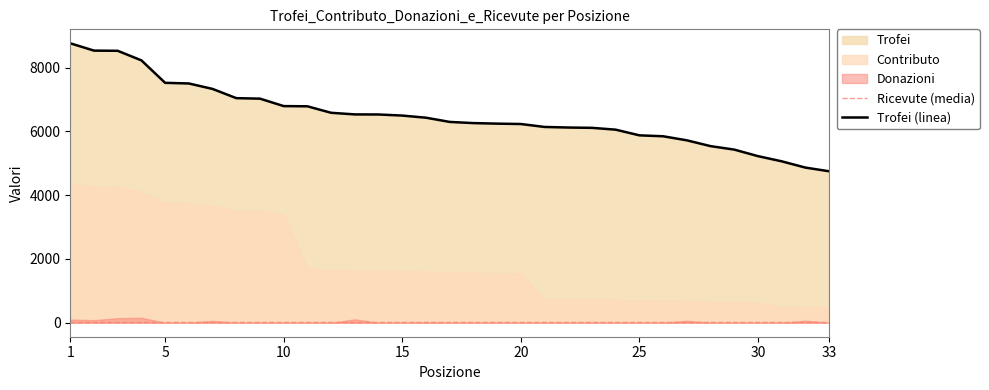

What is the lowest value of the Contributo series?

474